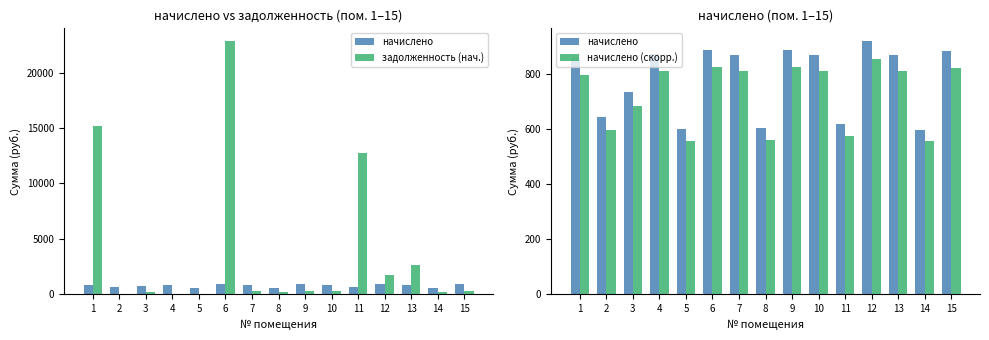

What is the average value of the начислено (скорр.) series?

726.2